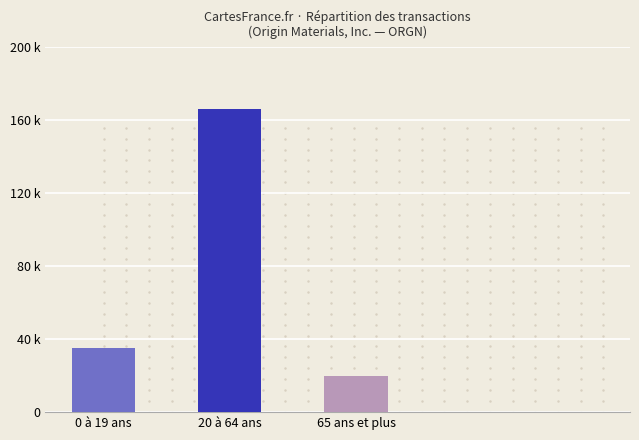

Between 65 ans et plus and 20 à 64 ans, which is larger?

20 à 64 ans